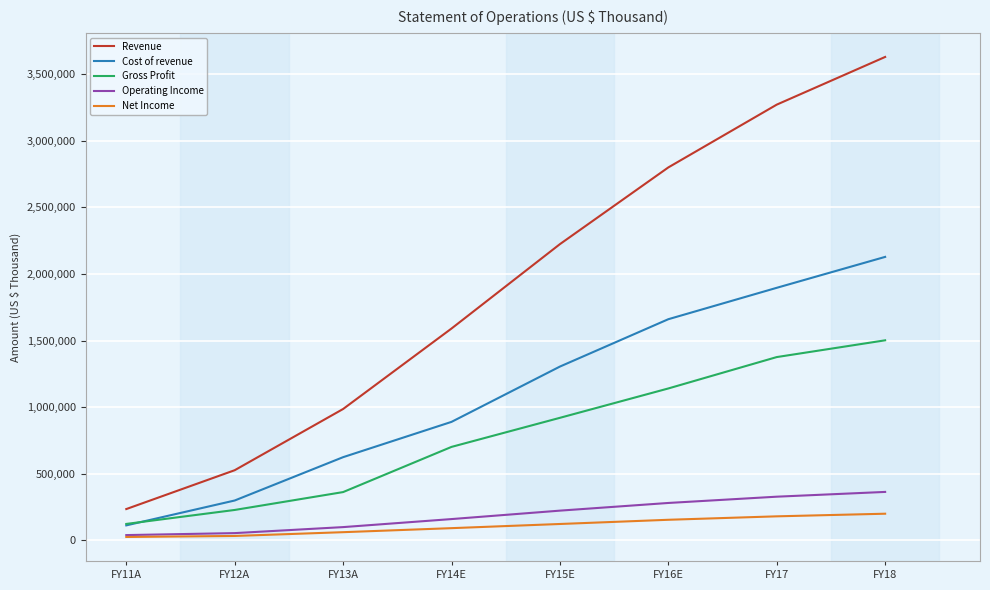

How many lines are shown in the chart?

5